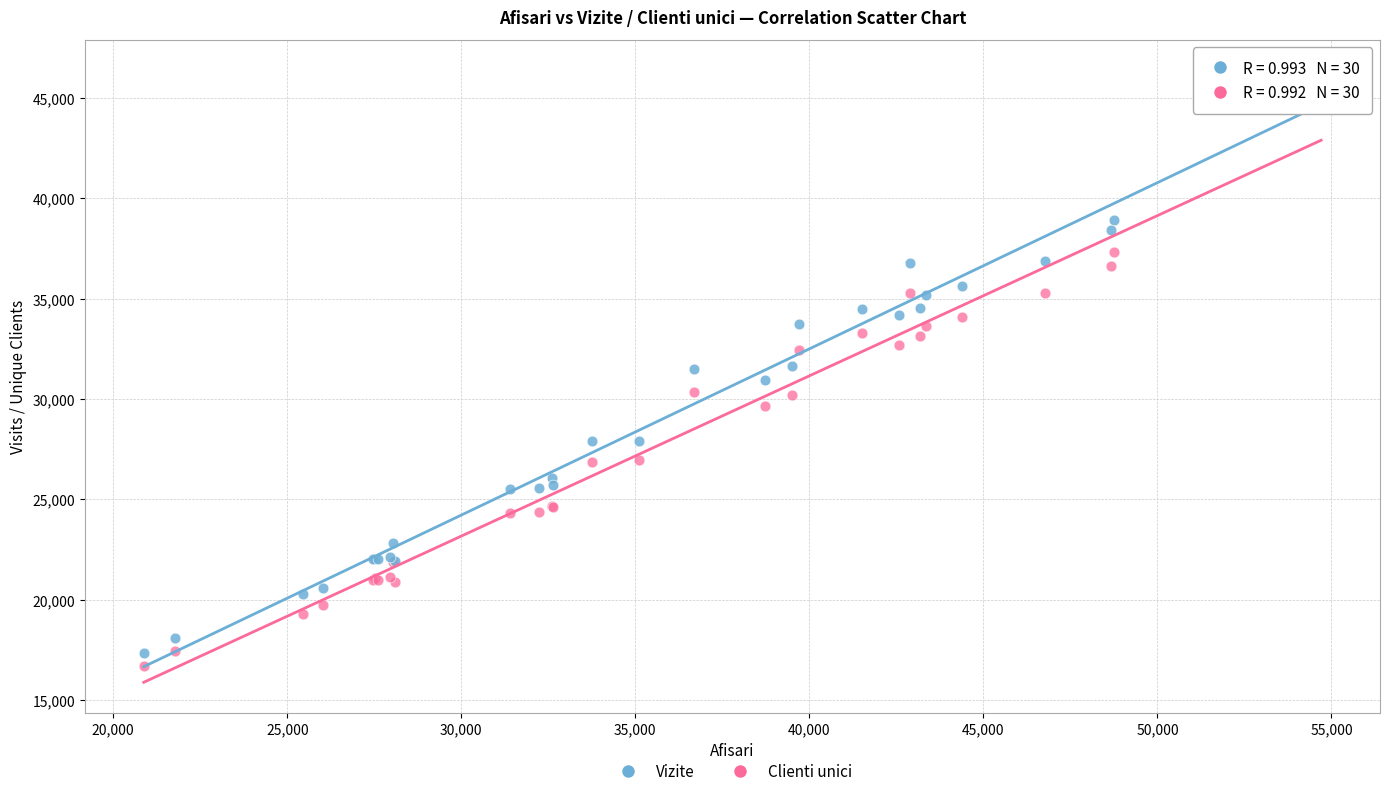

What is the X range (max minus min) for the scatter plot?

33826